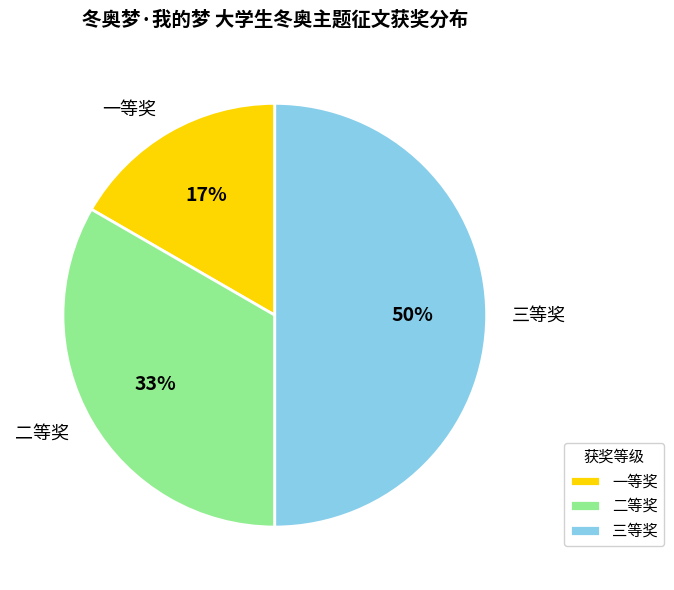

Is it true that 一等奖 is 17% of the pie?

True